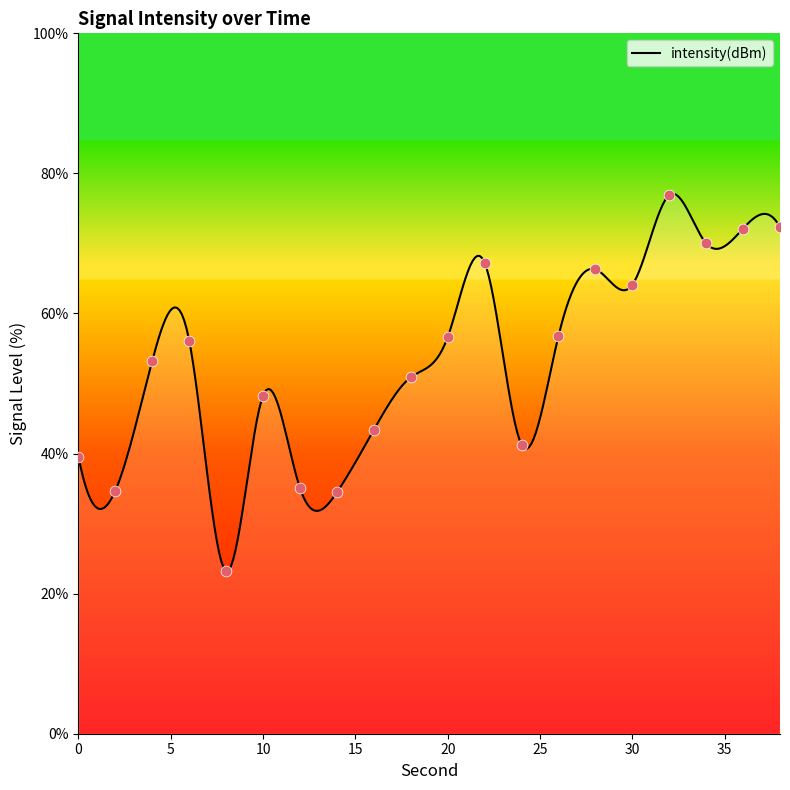

Between 0 and 22, which is larger?

22